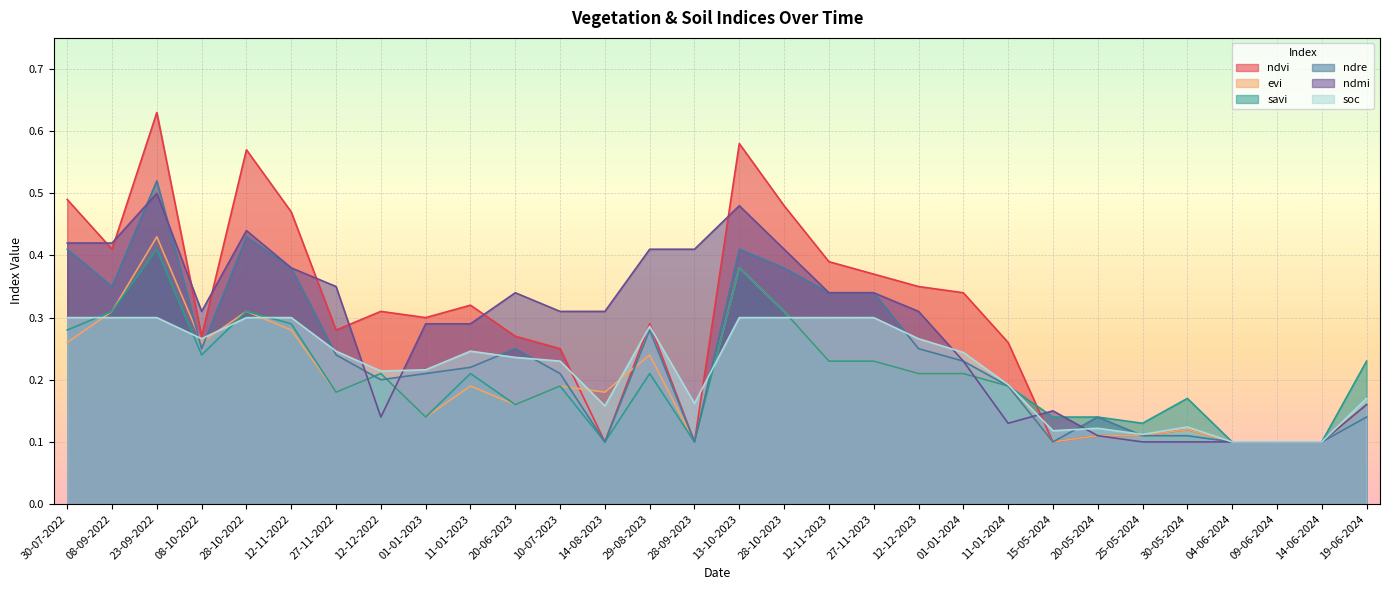

What is the highest value of the evi series?

0.4